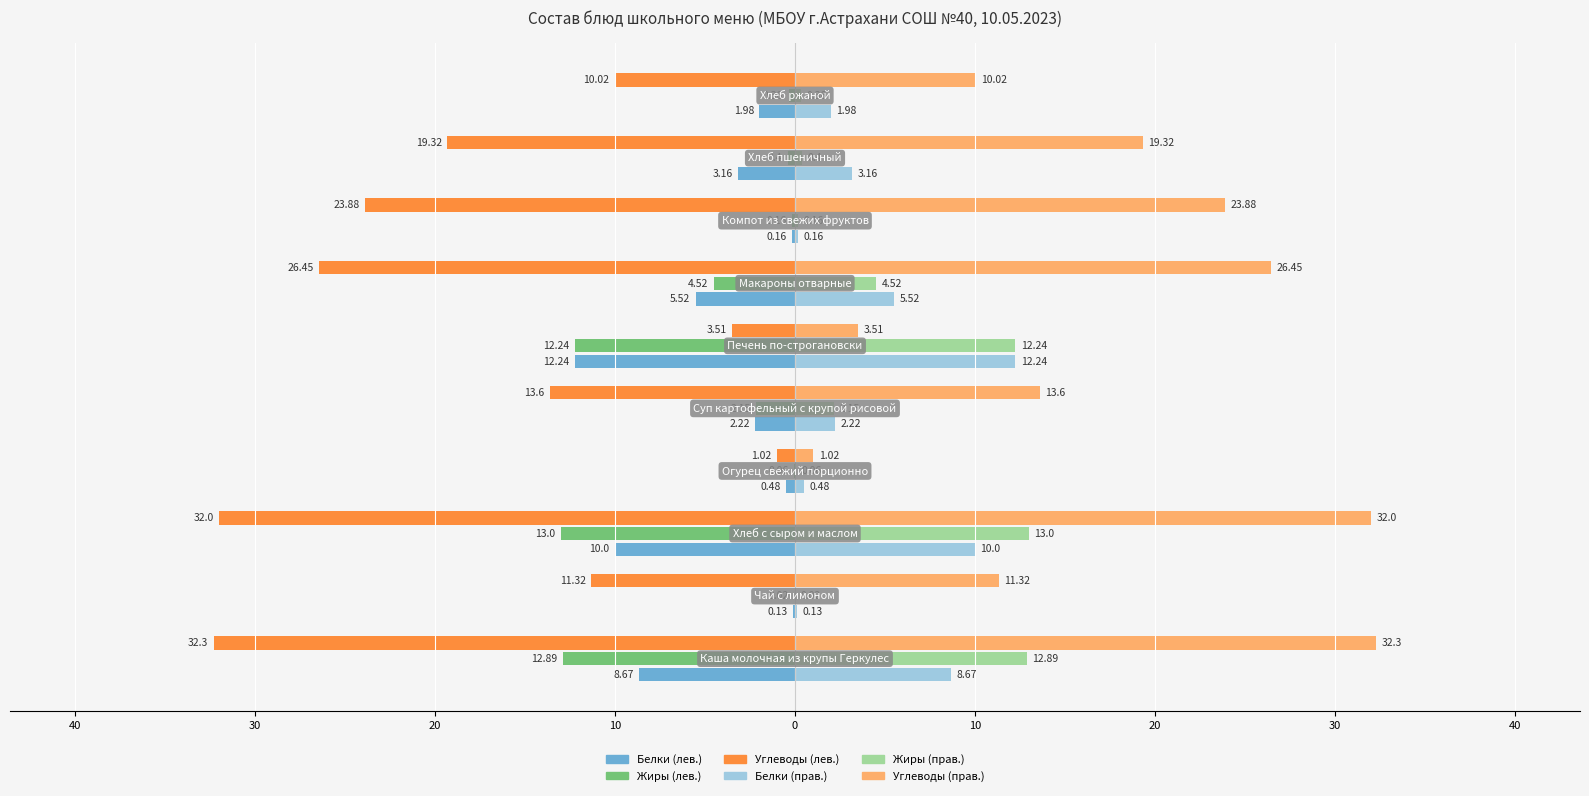

Is it true that Жиры (Обед) equals 13.0 at 30?

True